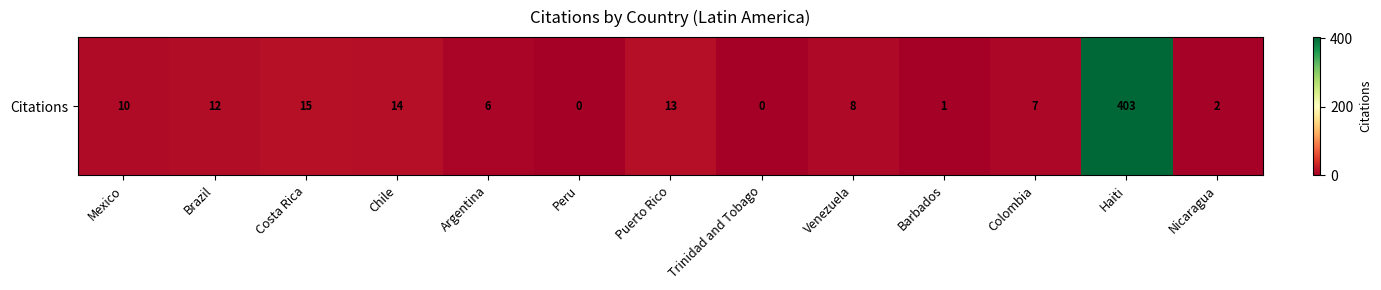

Read the value at Mexico.

10